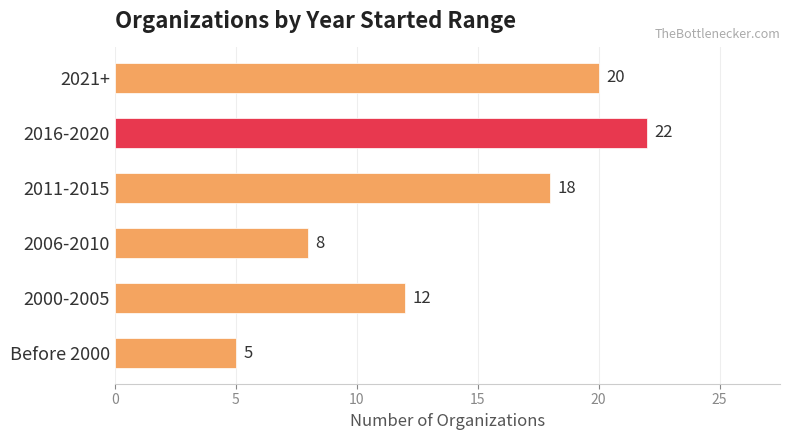

What is the change in value from Before 2000 to 2006-2010?

+3